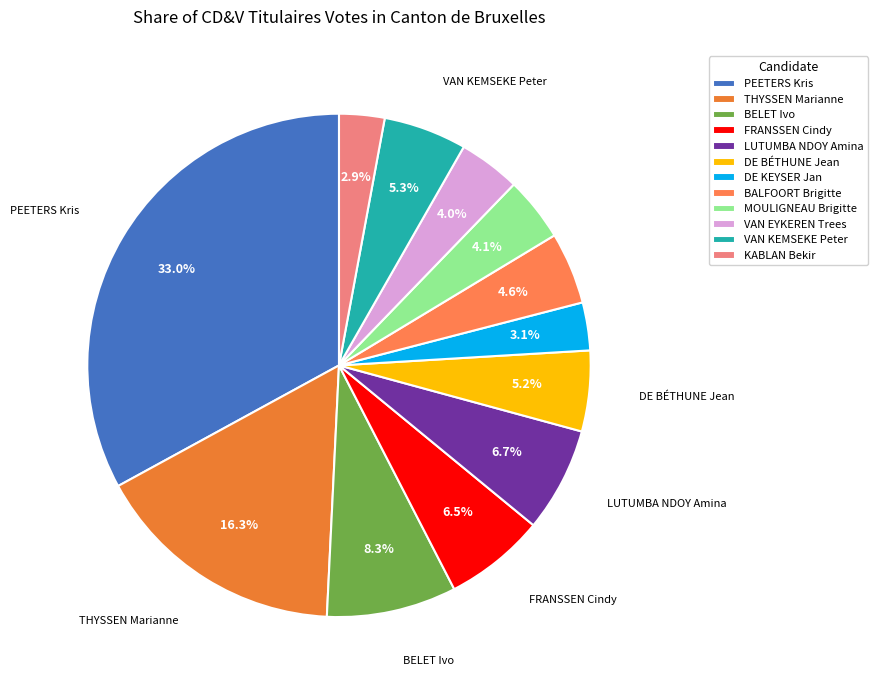

Count the number of slices in the pie.

12